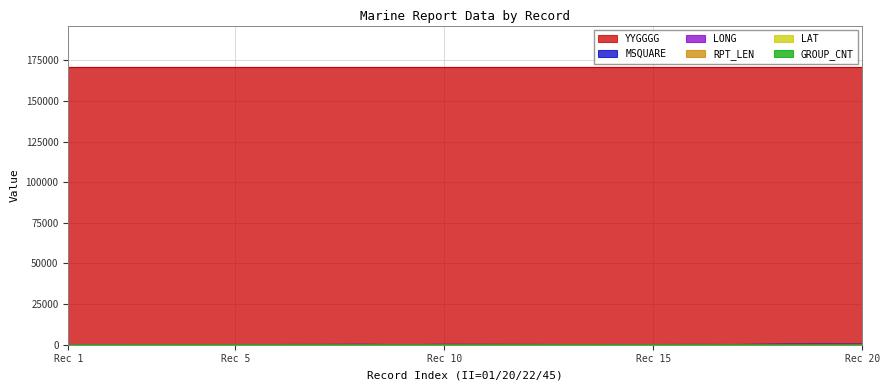

What is the value of the MSQUARE point at the 14th from the left?

116.0